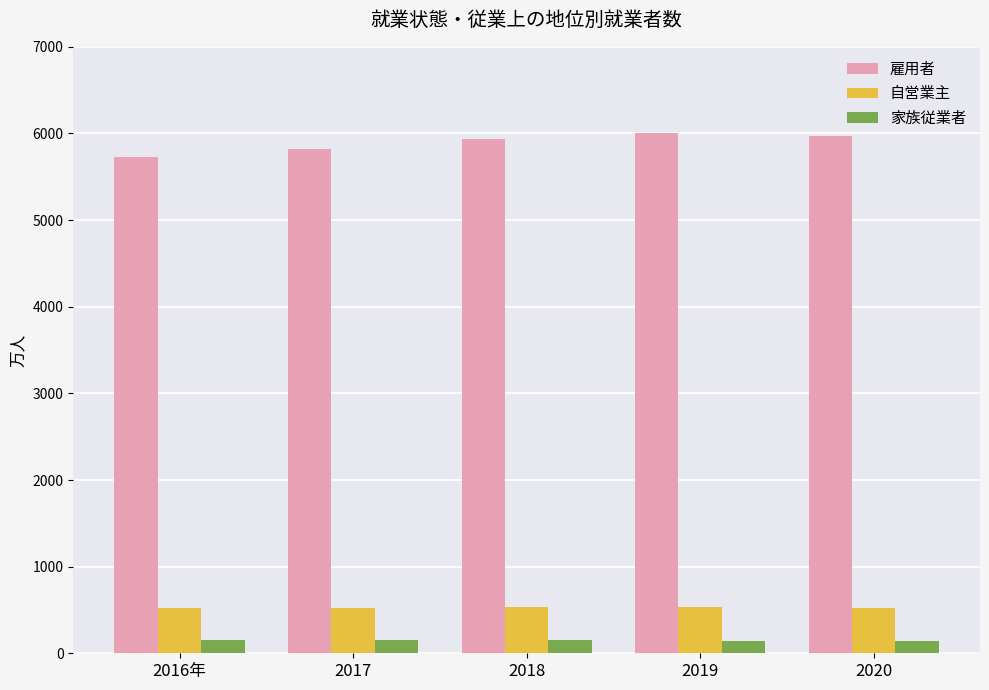

What is the approximate value of 雇用者 at 2016年?

5729